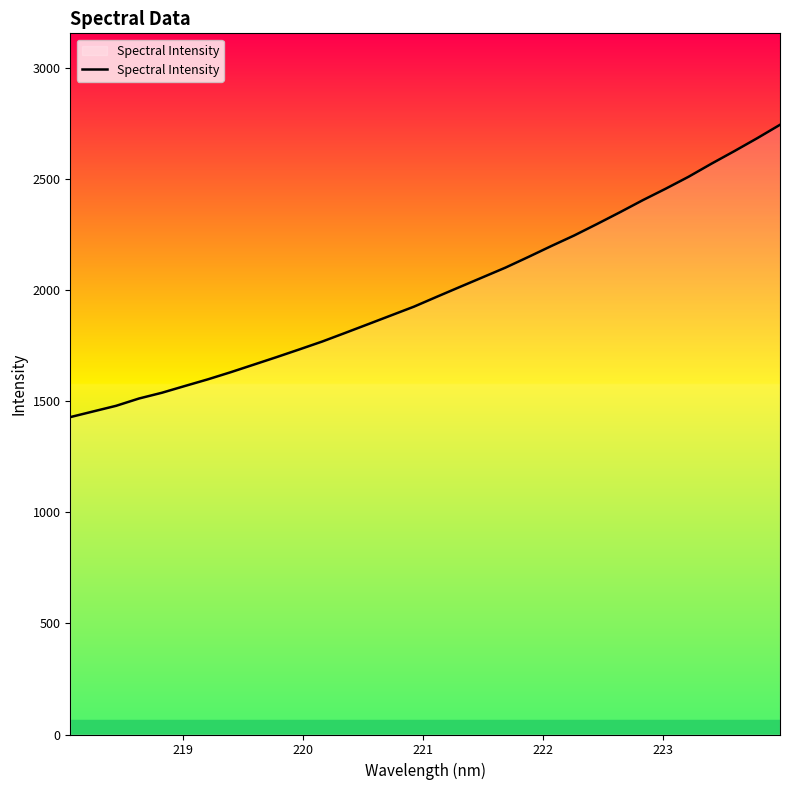

What is the minimum value shown in the chart?

1428.1